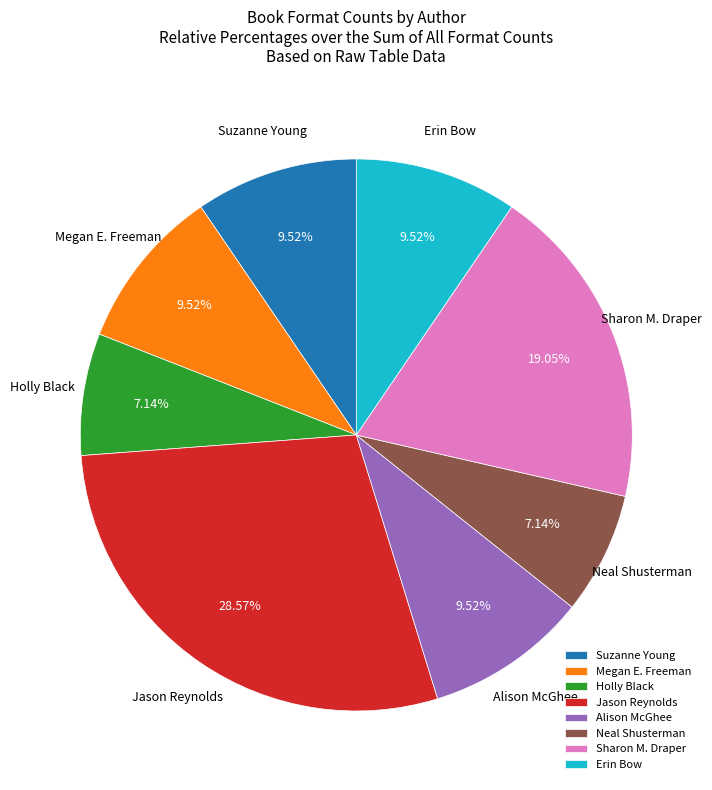

Which slice is the largest?

Jason Reynolds